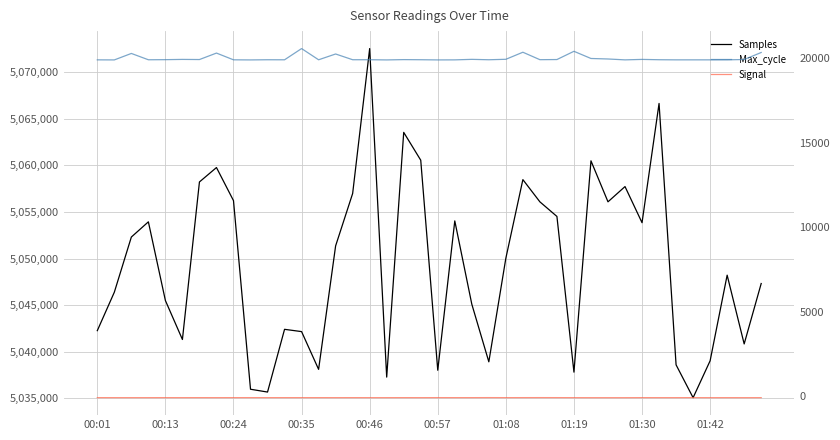

What is the label of the 22nd point from the left?

21